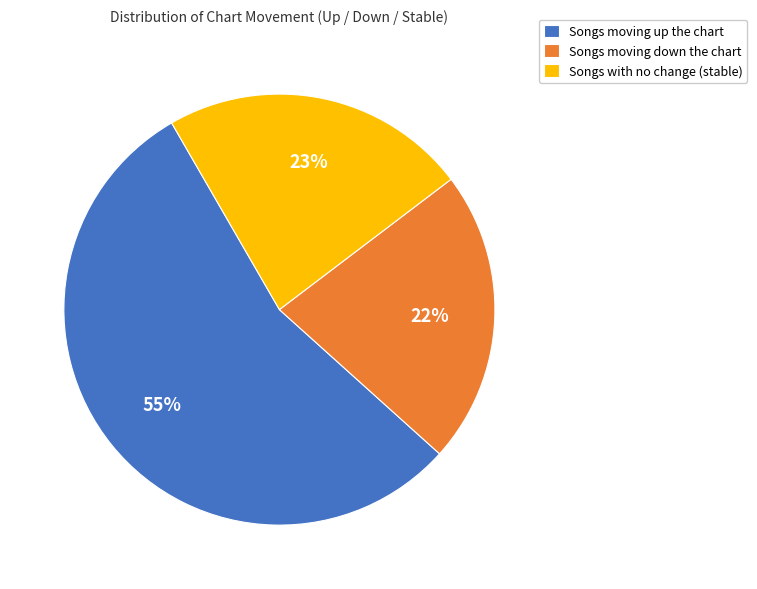

To the nearest percent, what percentage of the pie is Songs with no change (stable)?

23%